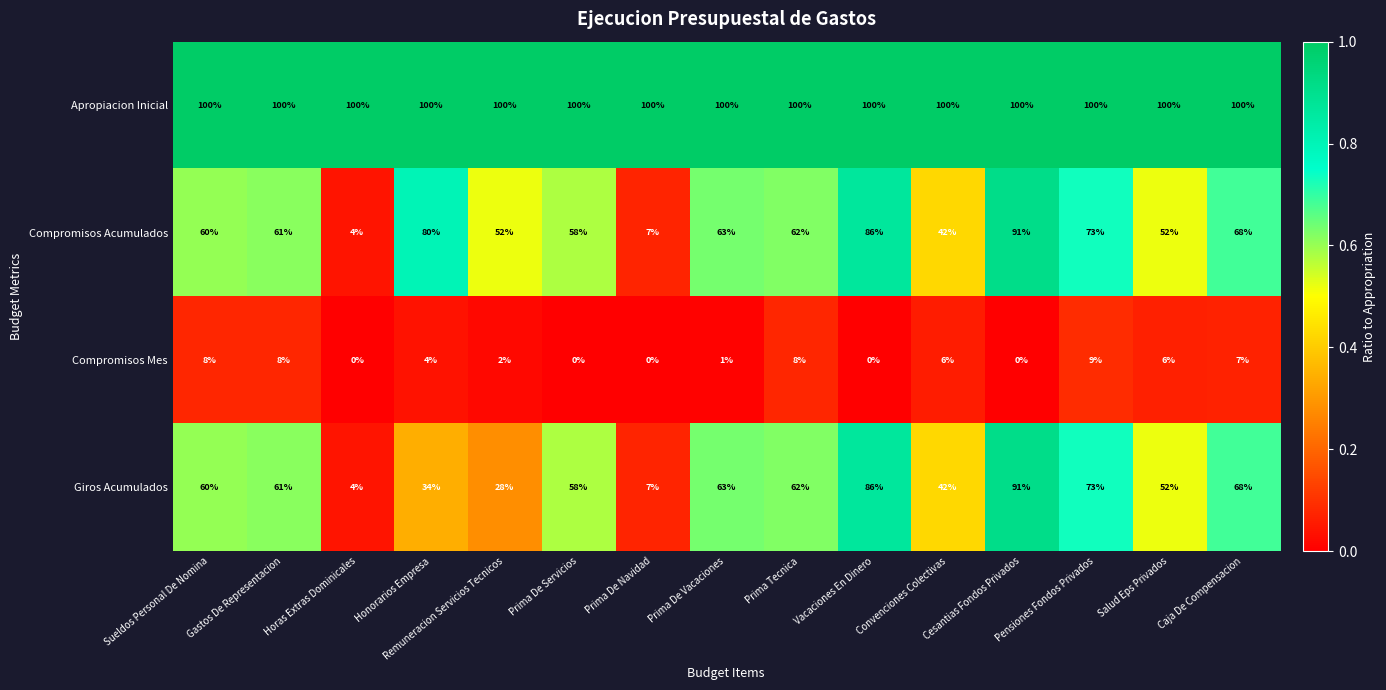

List the labels in order of Giros Acumulados value, largest first.

Cesantias Fondos Privados, Vacaciones En Dinero, Pensiones Fondos Privados, Caja De Compensacion, Prima De Vacaciones, Prima Tecnica, Gastos De Representacion, Sueldos Personal De Nomina, Prima De Servicios, Salud Eps Privados, Convenciones Colectivas, Honorarios Empresa, Remuneracion Servicios Tecnicos, Prima De Navidad, Horas Extras Dominicales